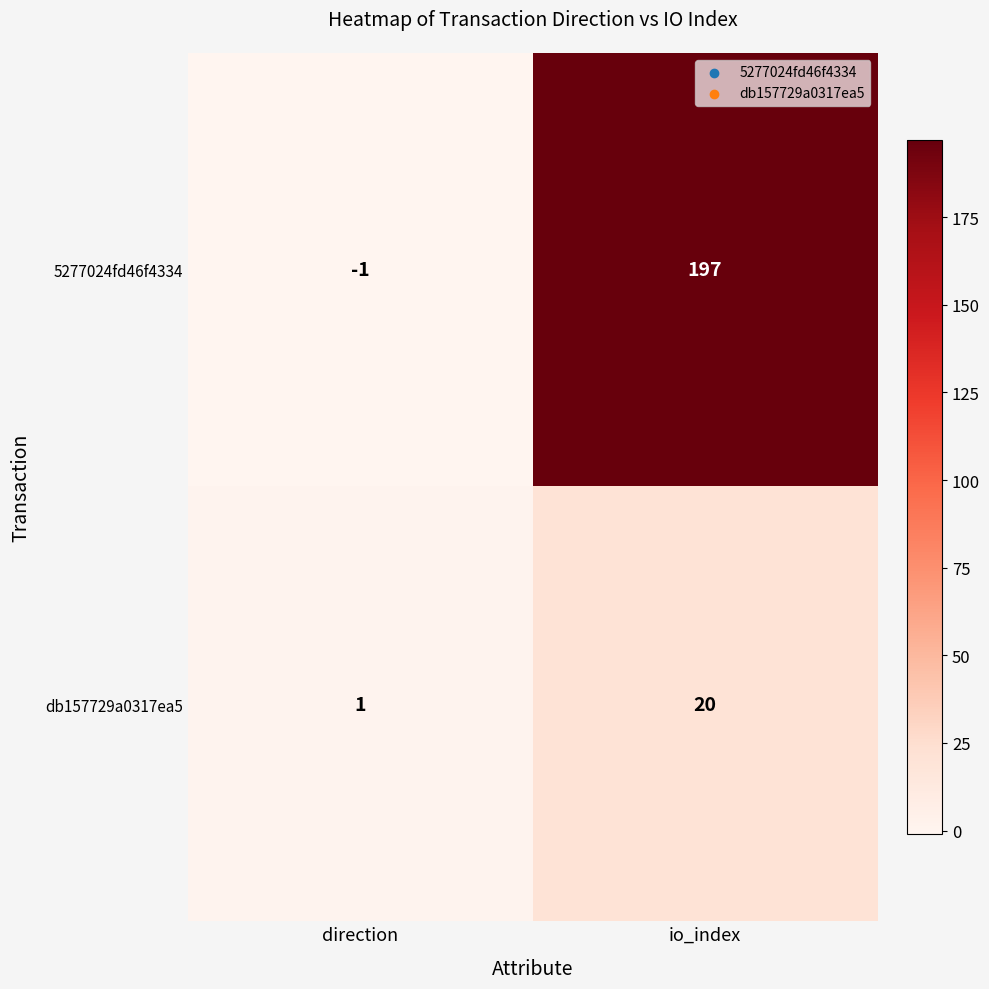

Rank the series by their average value, from highest to lowest.

5277024fd46f4334, db157729a0317ea5